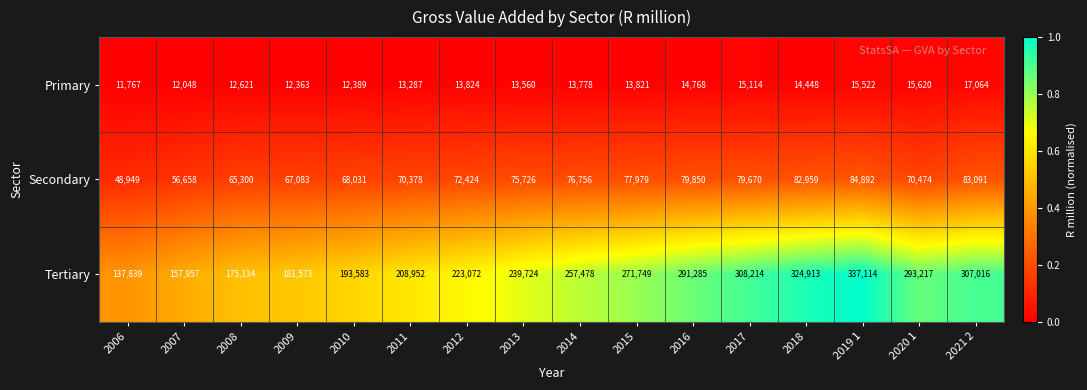

At which category does the chart reach its minimum across all series?

2006